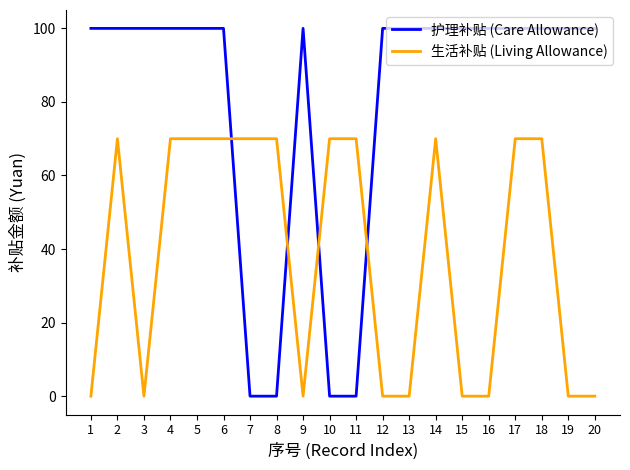

What is the total value across all series at 13?

100